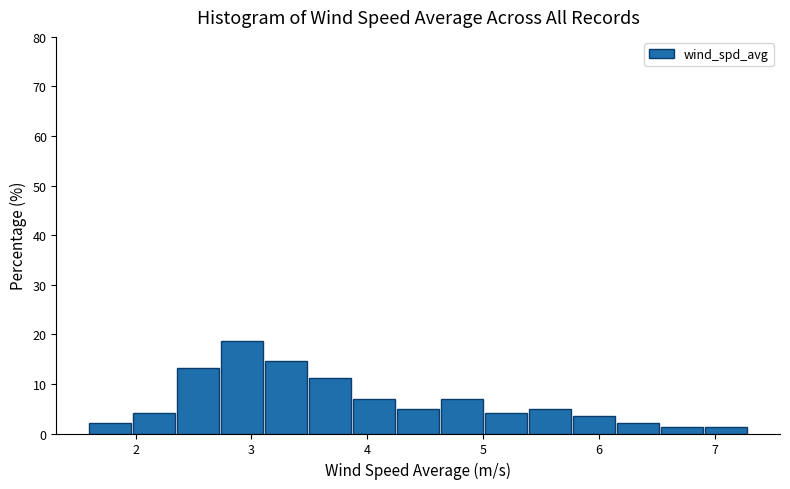

Around what value on the x-axis is the tallest bar? Give the approximate position of its centre, as read against the axis.

2.9